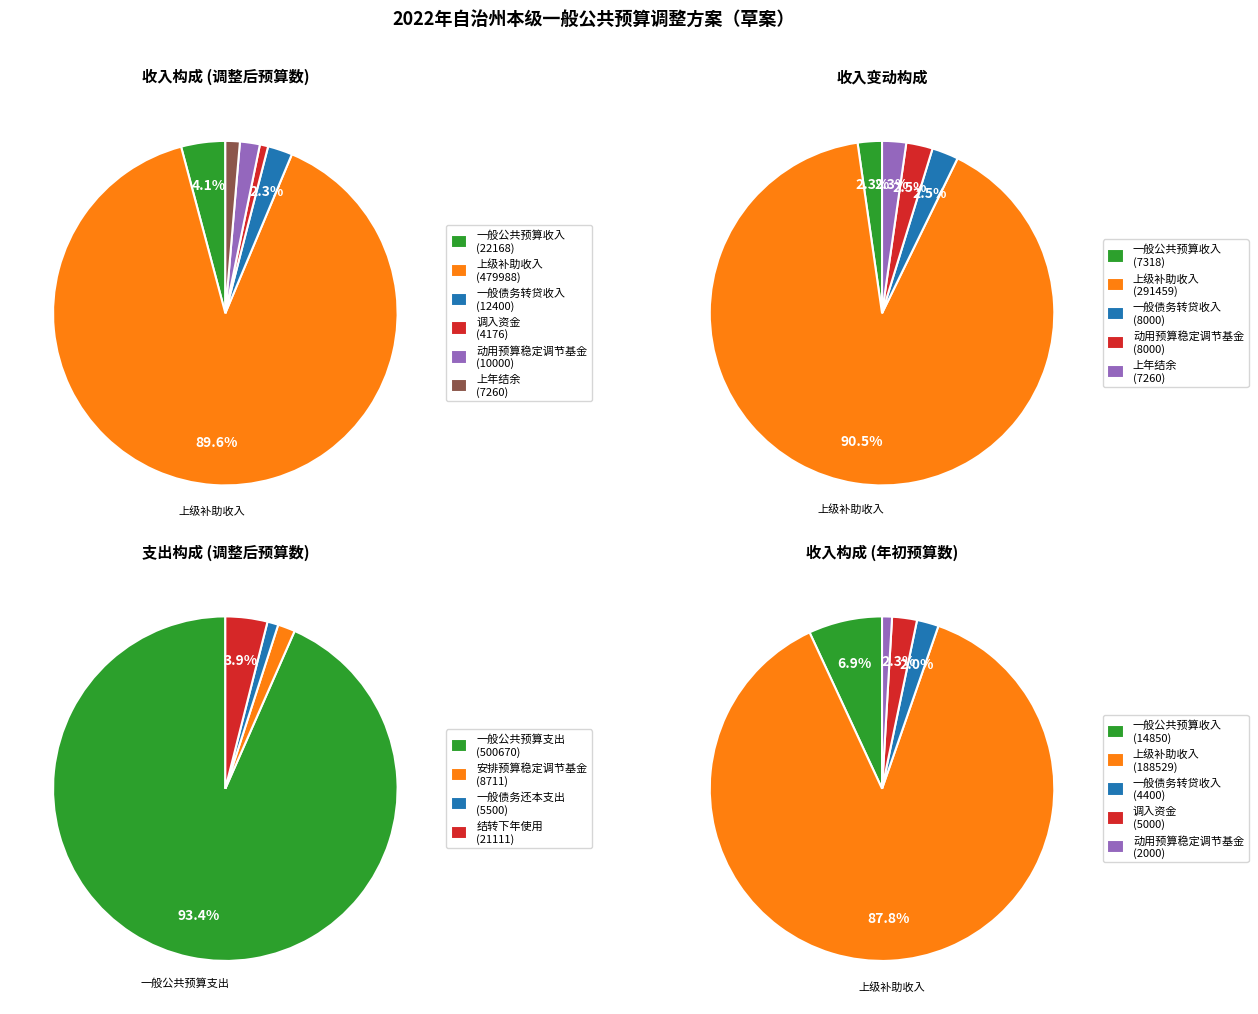

How much of the chart is everything except 上年结余?

98.6%